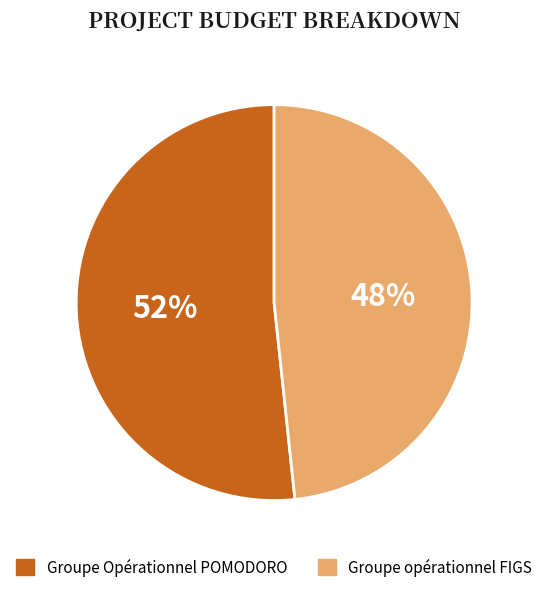

Which category has the biggest portion of the pie?

Groupe Opérationnel POMODORO